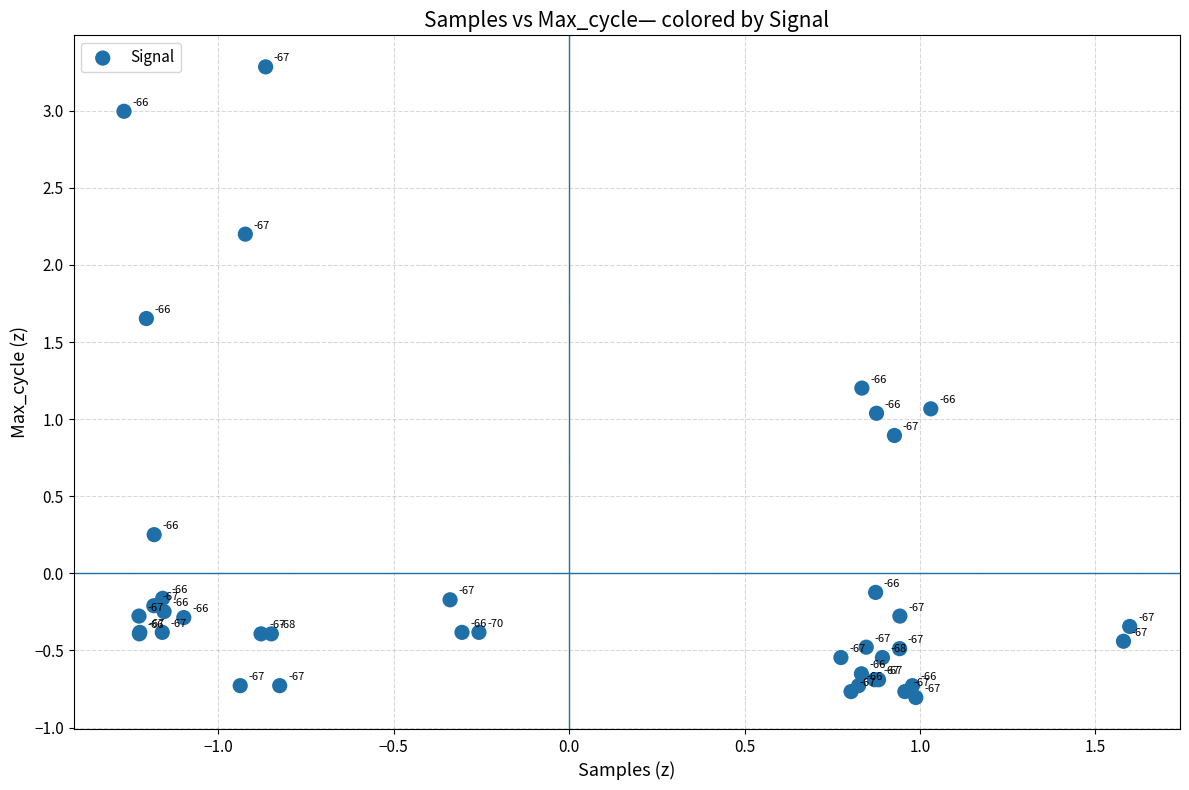

What Y value in the scatter plot is closest to 1?

1.0